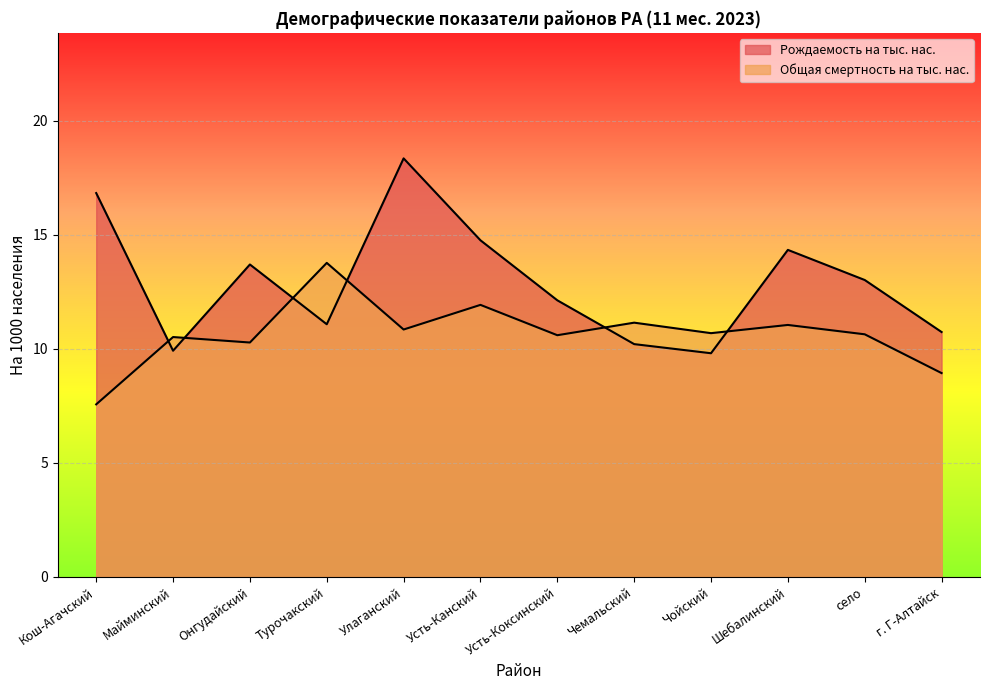

How many lines are shown in the chart?

2